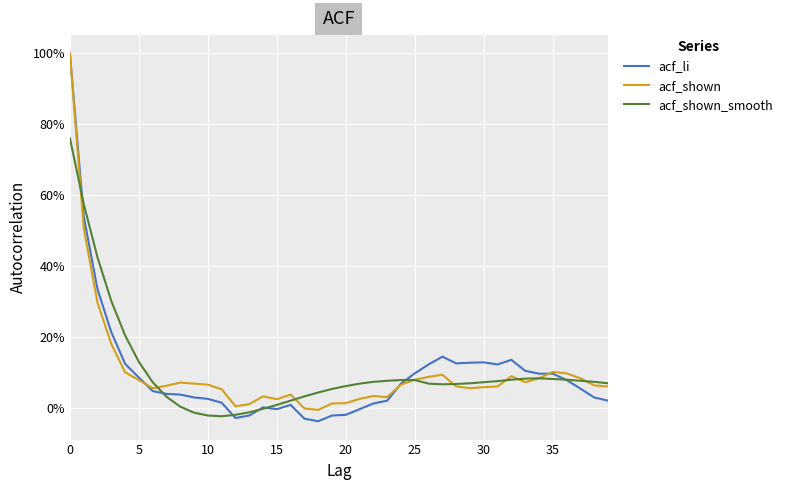

What are all the series names shown in the legend?

acf_li, acf_shown, acf_shown_smooth